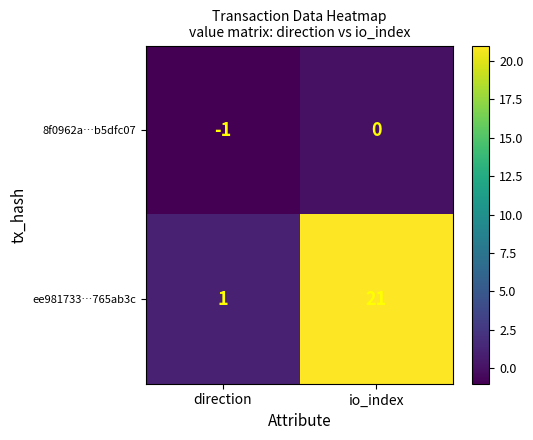

Which series has the largest range (max minus min)?

ee981733…765ab3c